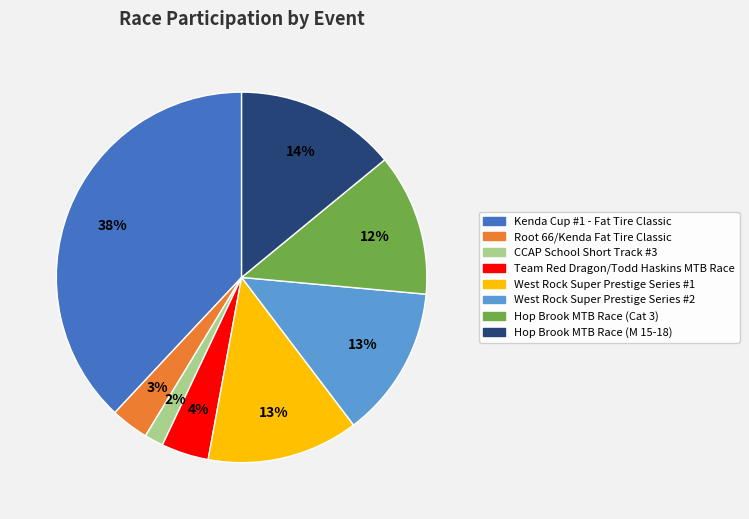

What is the ratio of the value at West Rock Super Prestige Series #2 to the value at Hop Brook MTB Race (M 15-18)?

0.9